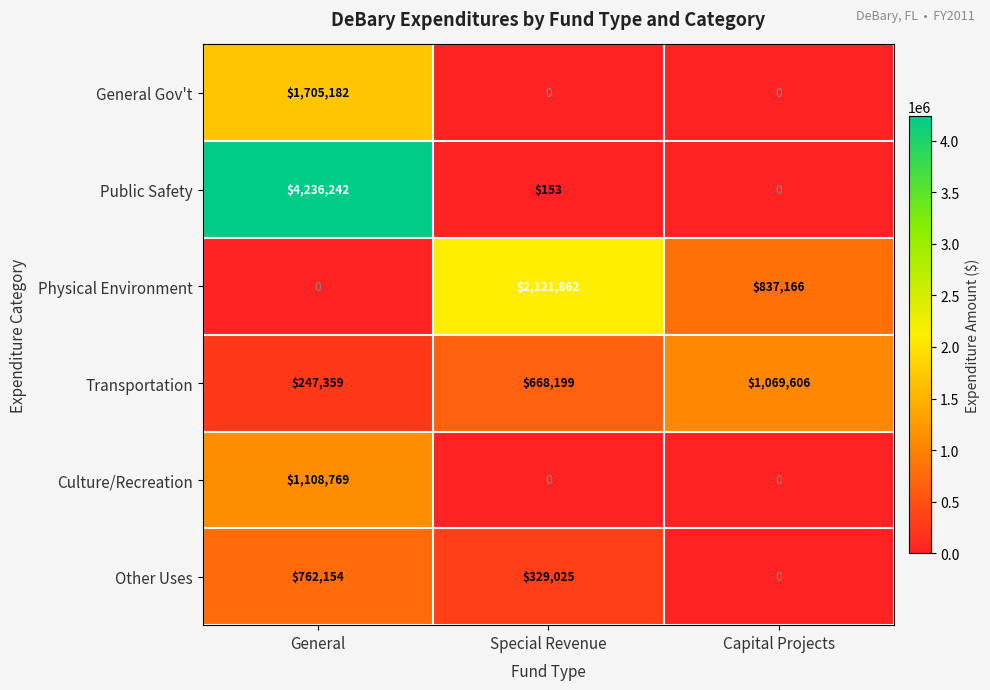

What is the difference between the Other Uses values at Special Revenue and Capital Projects?

329025